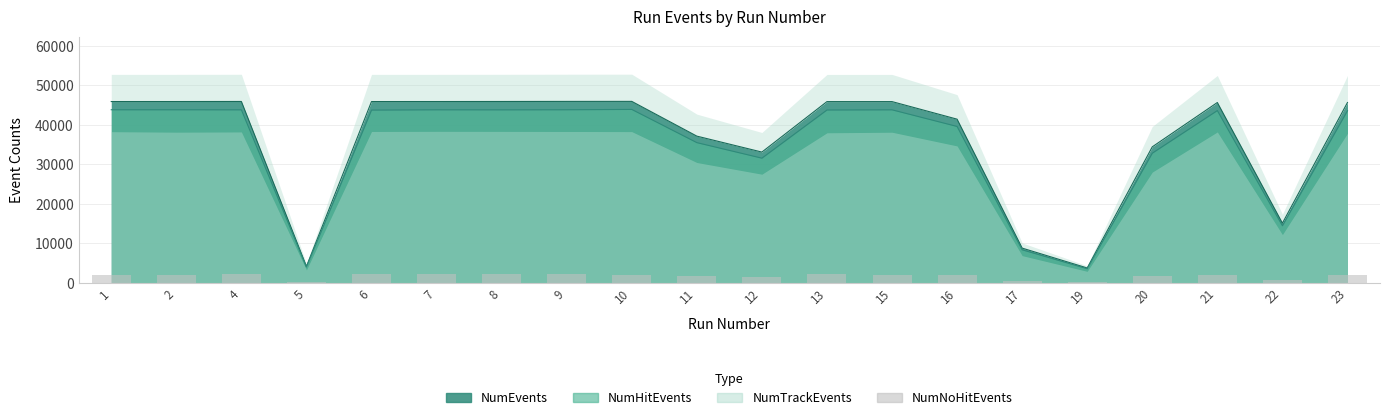

Rank the categories by value from lowest to highest.

5, 19, 17, 22, 12, 20, 11, 16, 10, 21, 1, 23, 2, 15, 7, 9, 4, 8, 13, 6